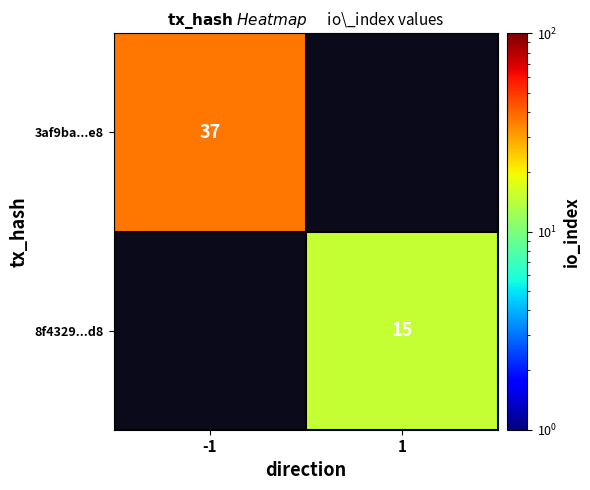

The value of 8f4329...d8 at 1 is 3. True or false?

False